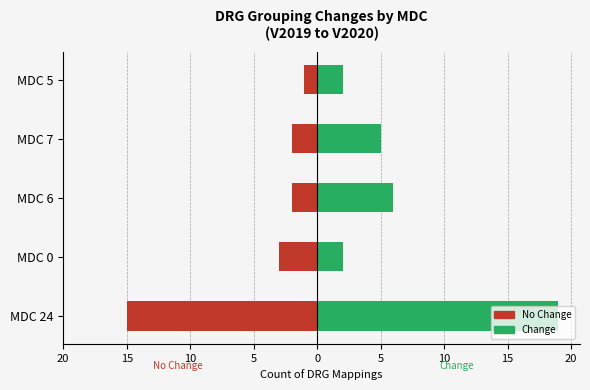

Are the bars grouped side by side (vs. stacked)?

Yes